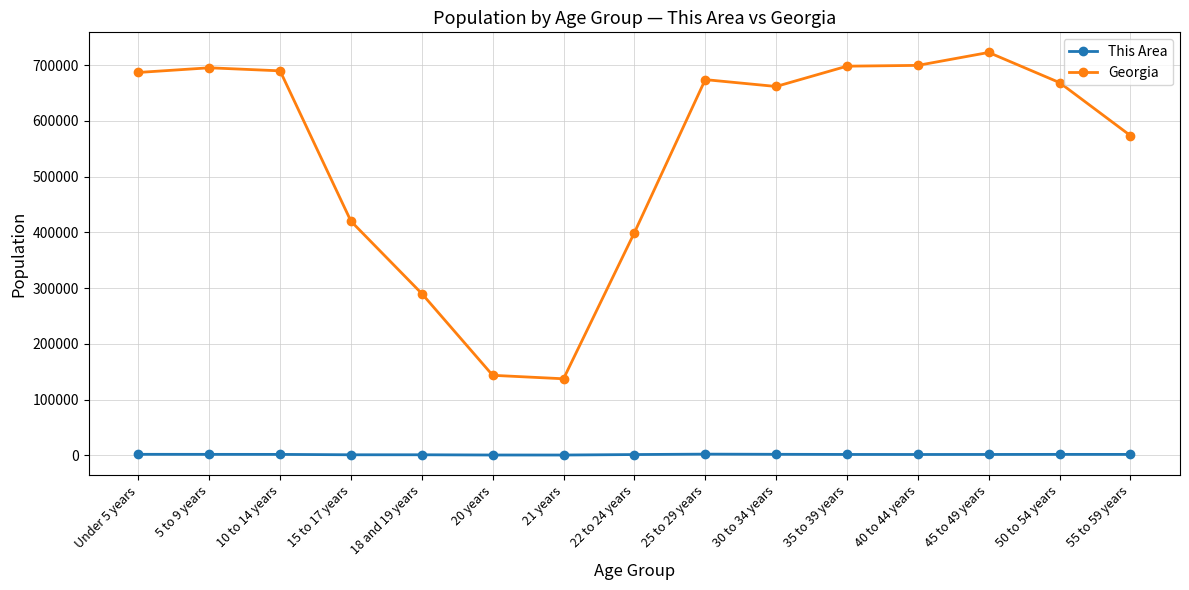

What is the average value of the Georgia series?

543974